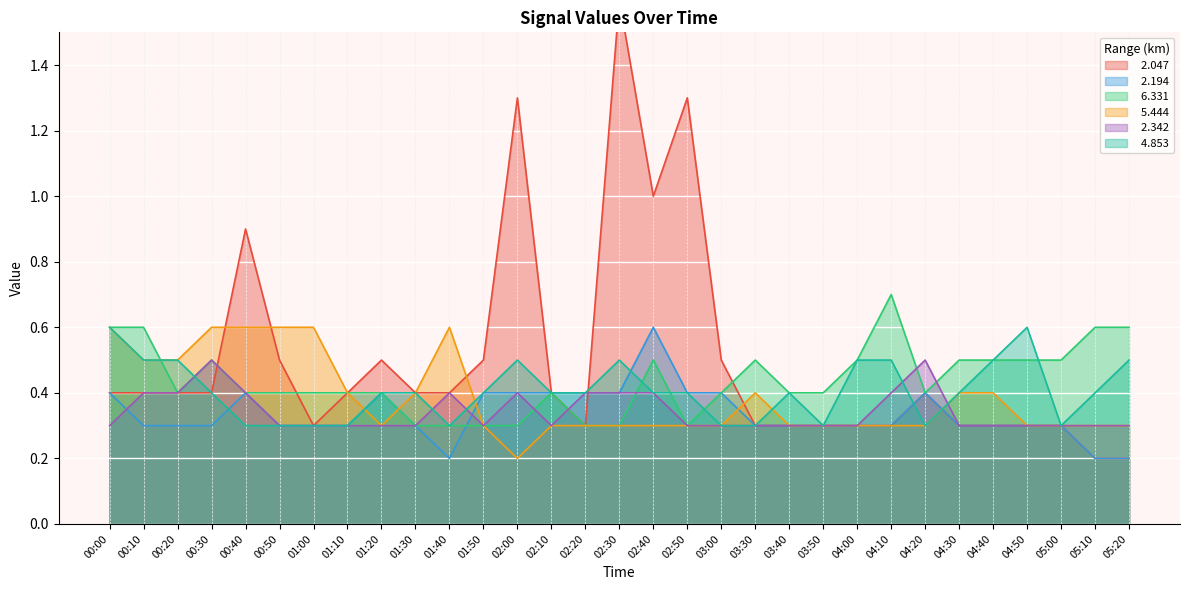

What is the sum of the   2.194 values at 02:30 and 05:10?

0.6